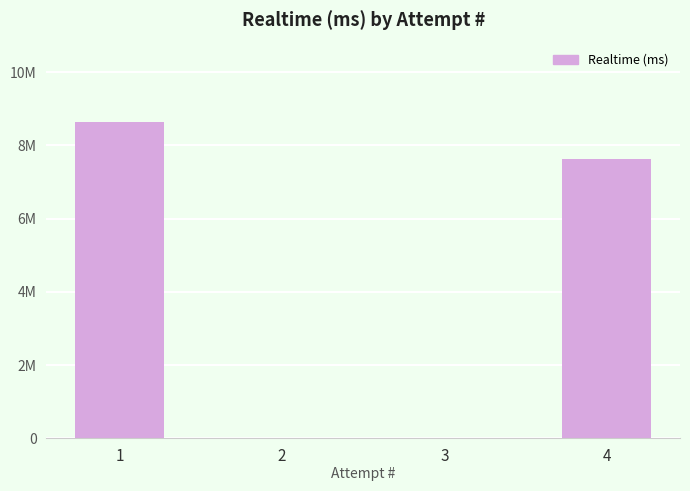

Are the bars horizontal?

No